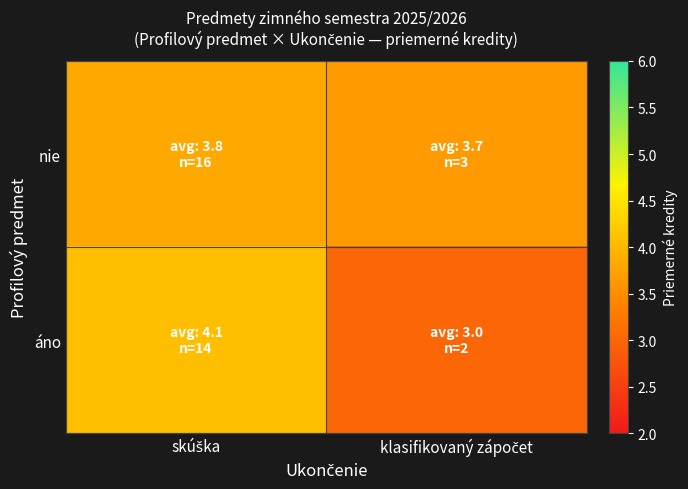

Rank the series by their maximum value, from lowest to highest.

nie, áno